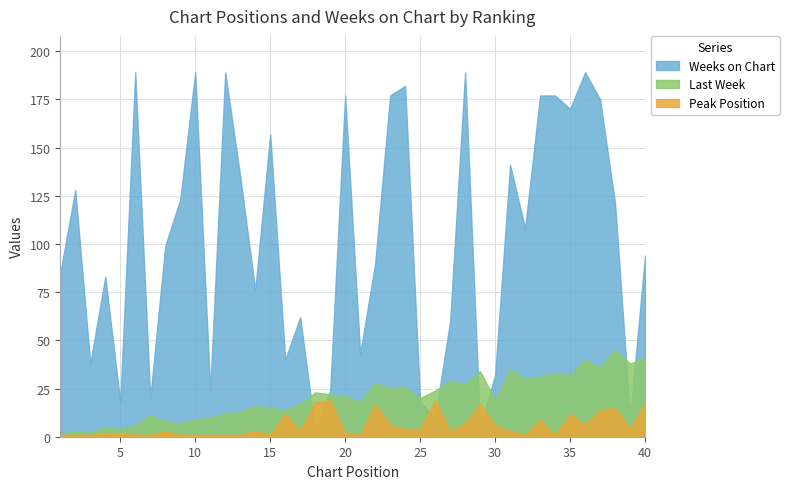

How many interior local peaks does the Last Week series have?

13